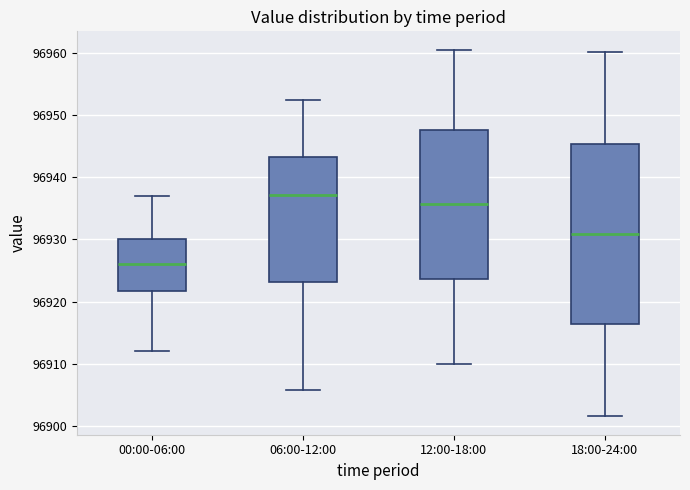

Which box is the tallest, from its lower edge to its upper edge?

18:00-24:00